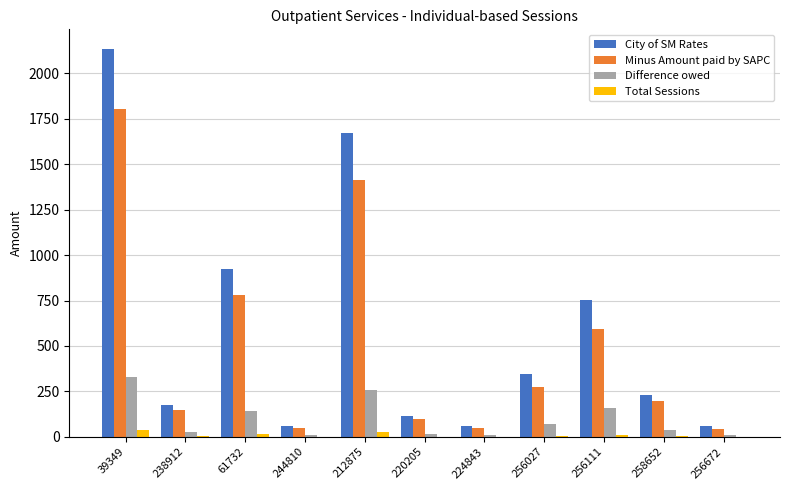

At which category is the sum across all series the highest?

39349